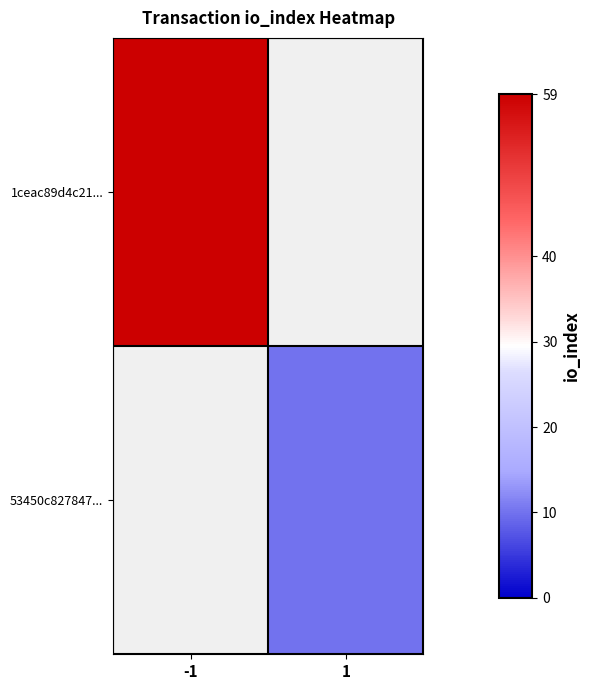

Count the number of categories in the chart.

2